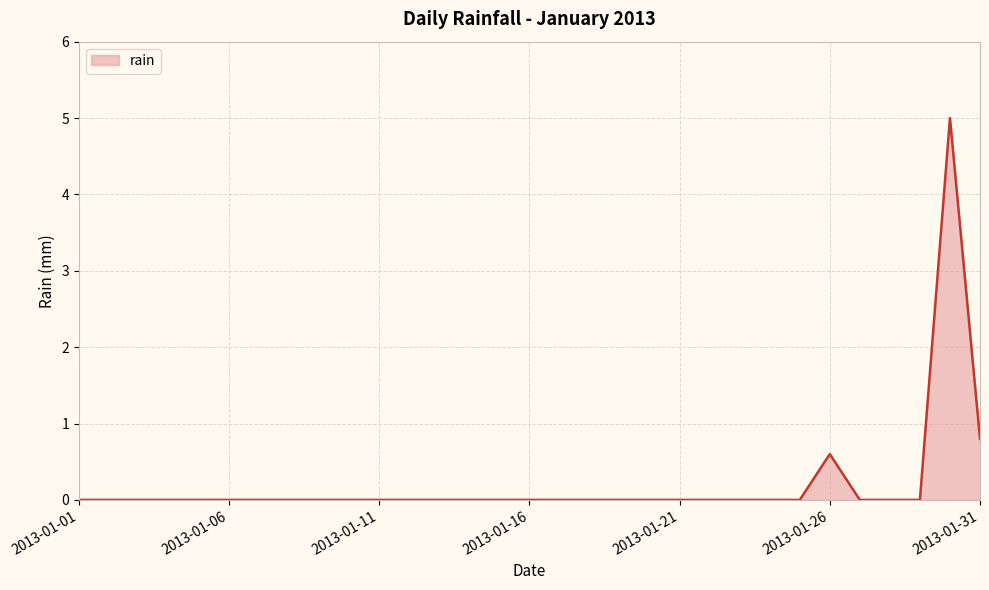

What is the difference between the maximum and minimum values?

5.0